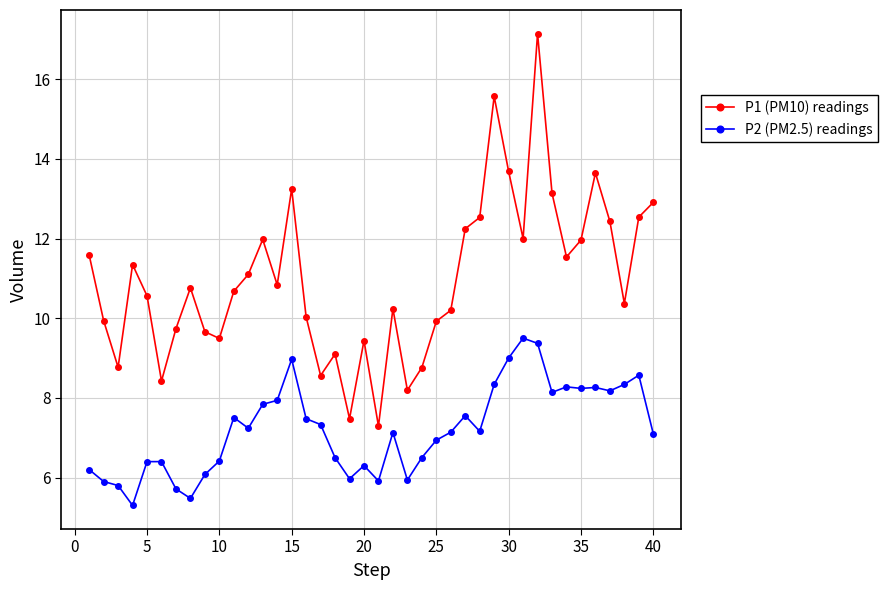

True or false: P1 (PM10) readings and P2 (PM2.5) readings intersect in this chart.

False